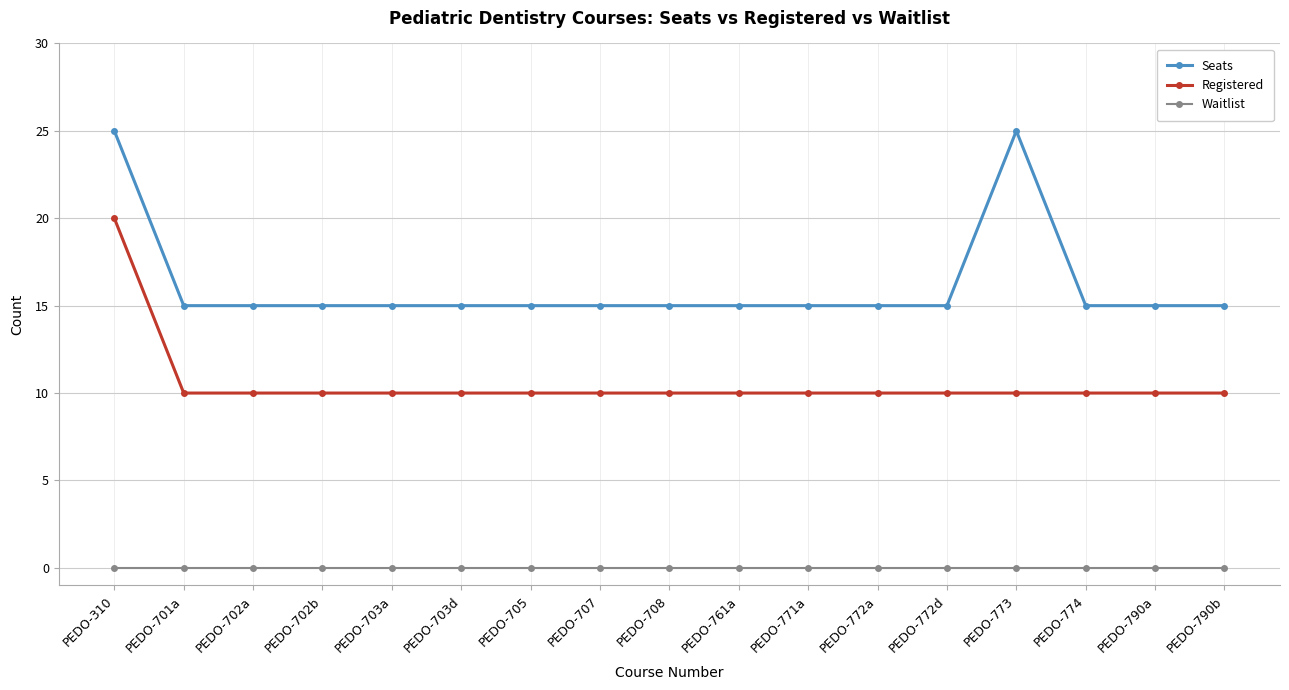

What is the difference between the highest and lowest values at PEDO-773?

25